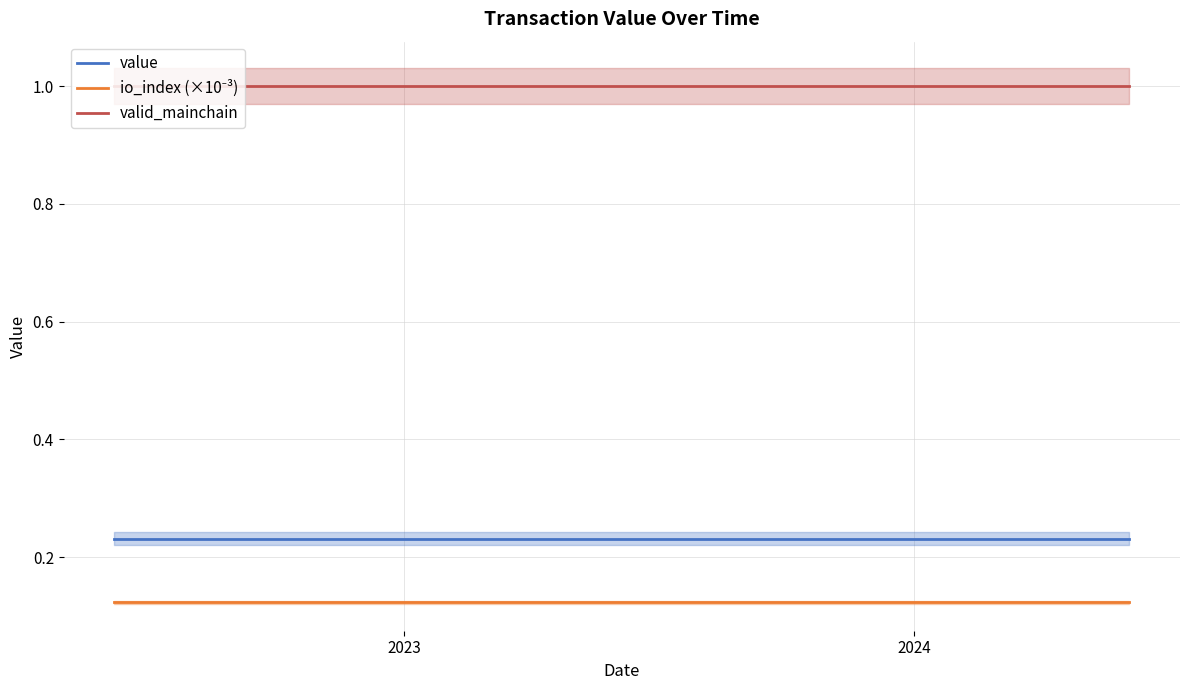

Where is valid_mainchain nearest to the value 1?

2023